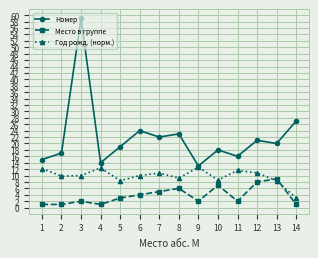

What is the value of the Место в группе point at the 9th from the left?

2.0